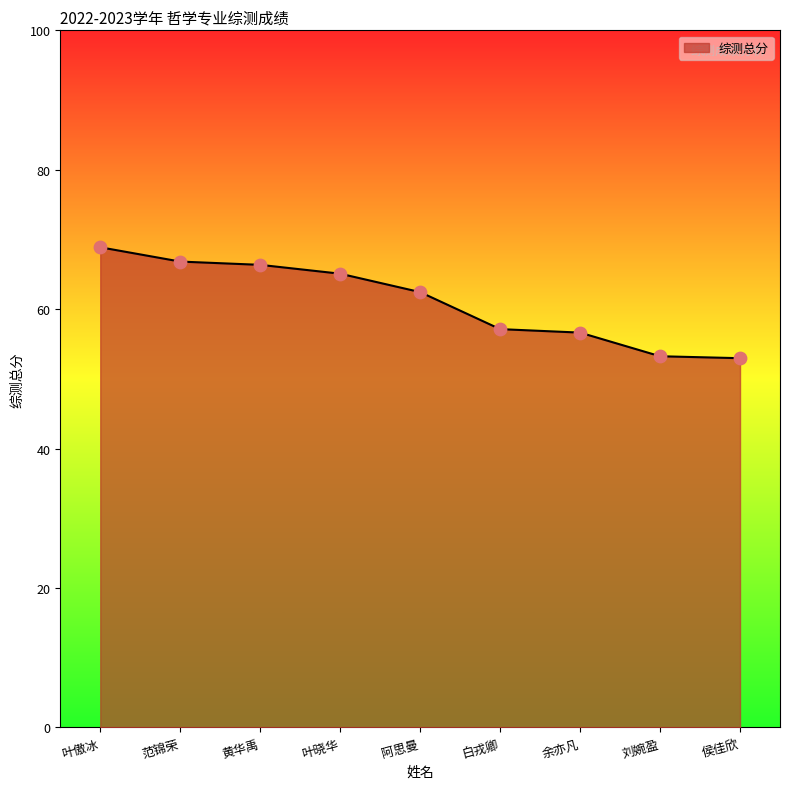

Which has a higher value, 刘婉盈 or 范锦荣?

范锦荣